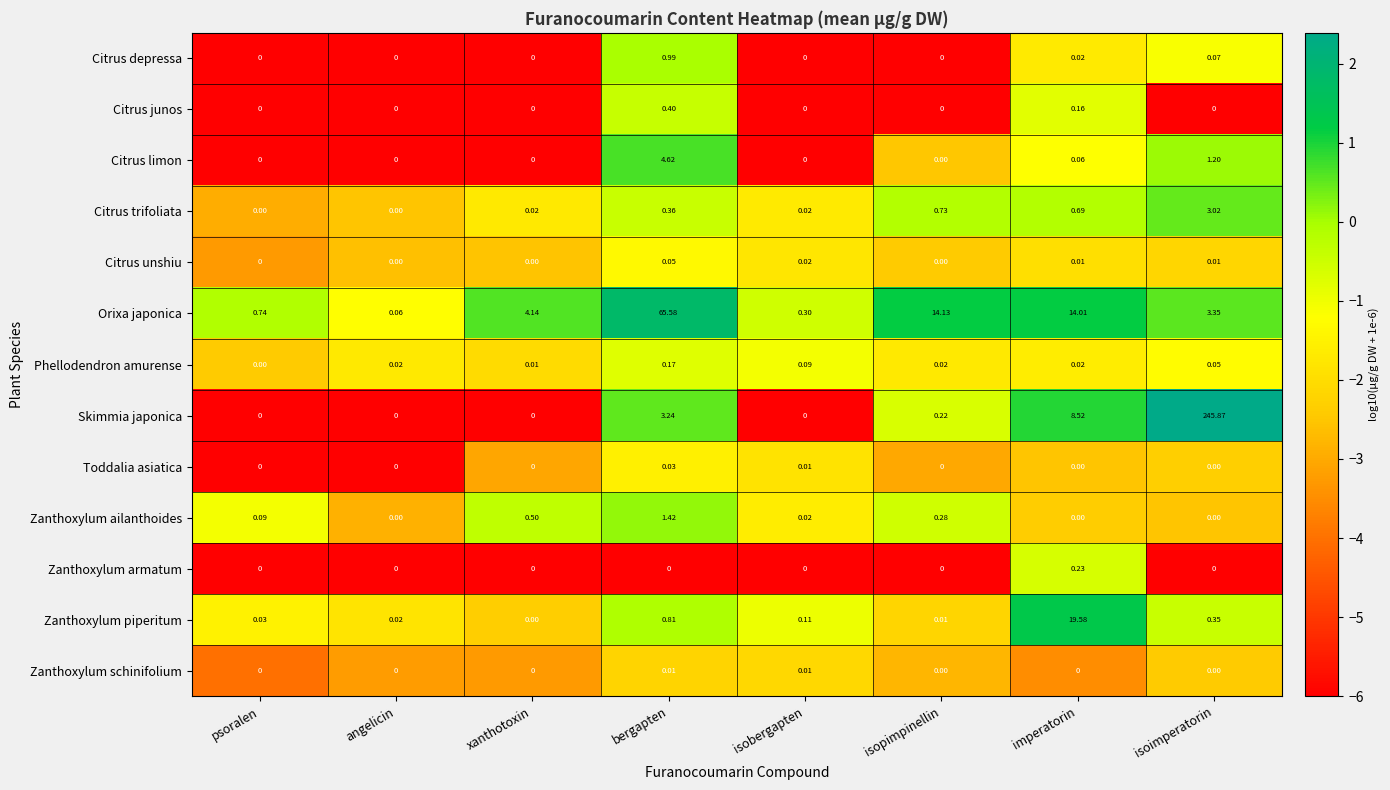

Which series has the largest total across all categories?

Skimmia japonica